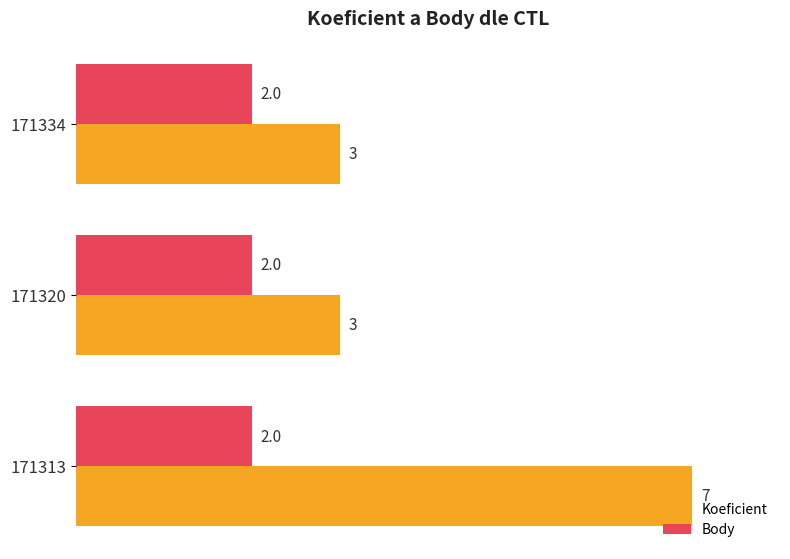

What is the average value of the Koeficient series?

4